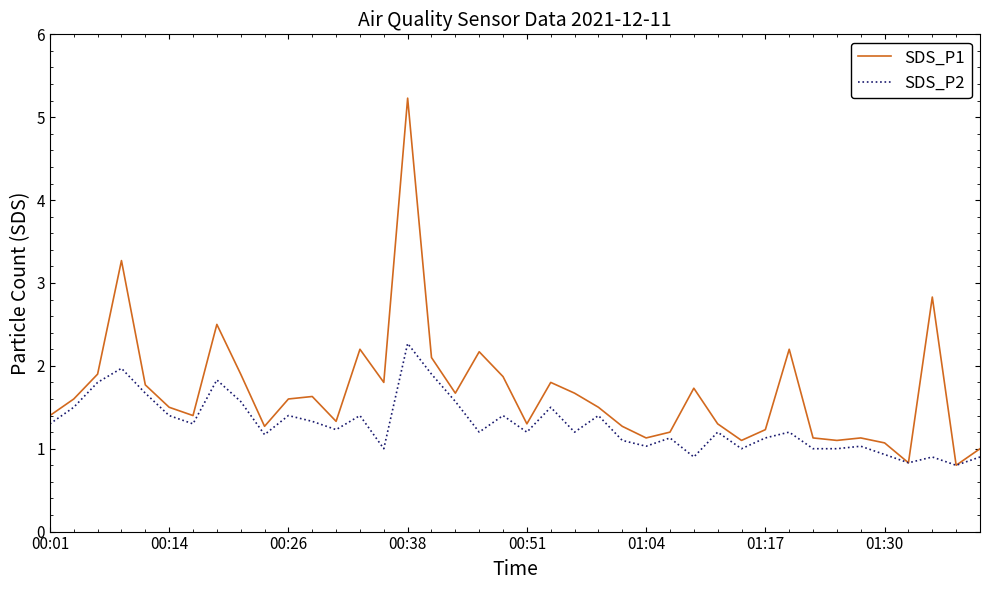

Which series has the largest total across all categories?

SDS_P1